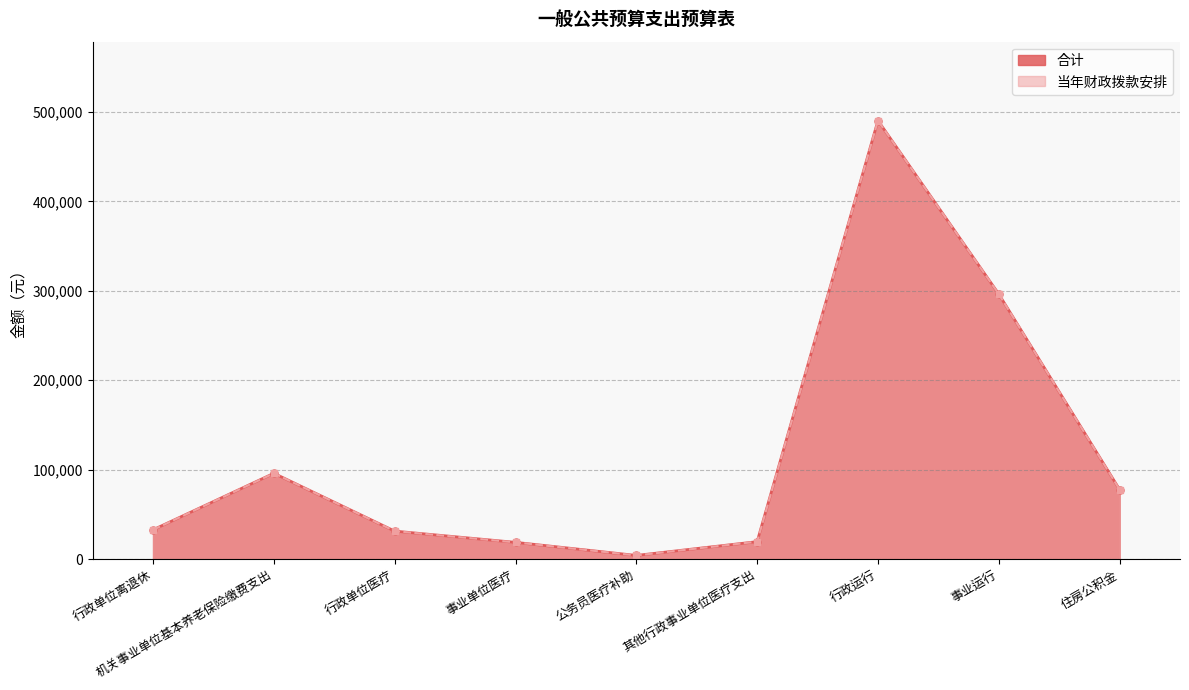

Which series has the widest spread of values?

合计